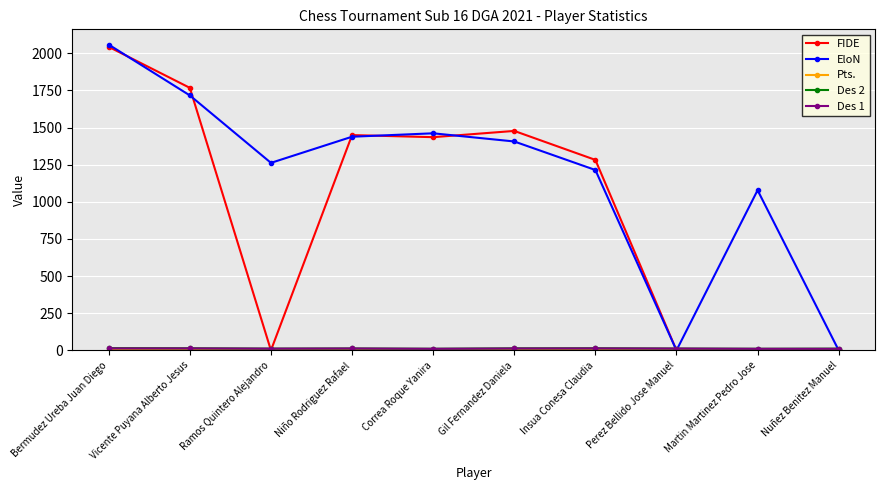

What is the maximum value shown in the chart?

2058.0